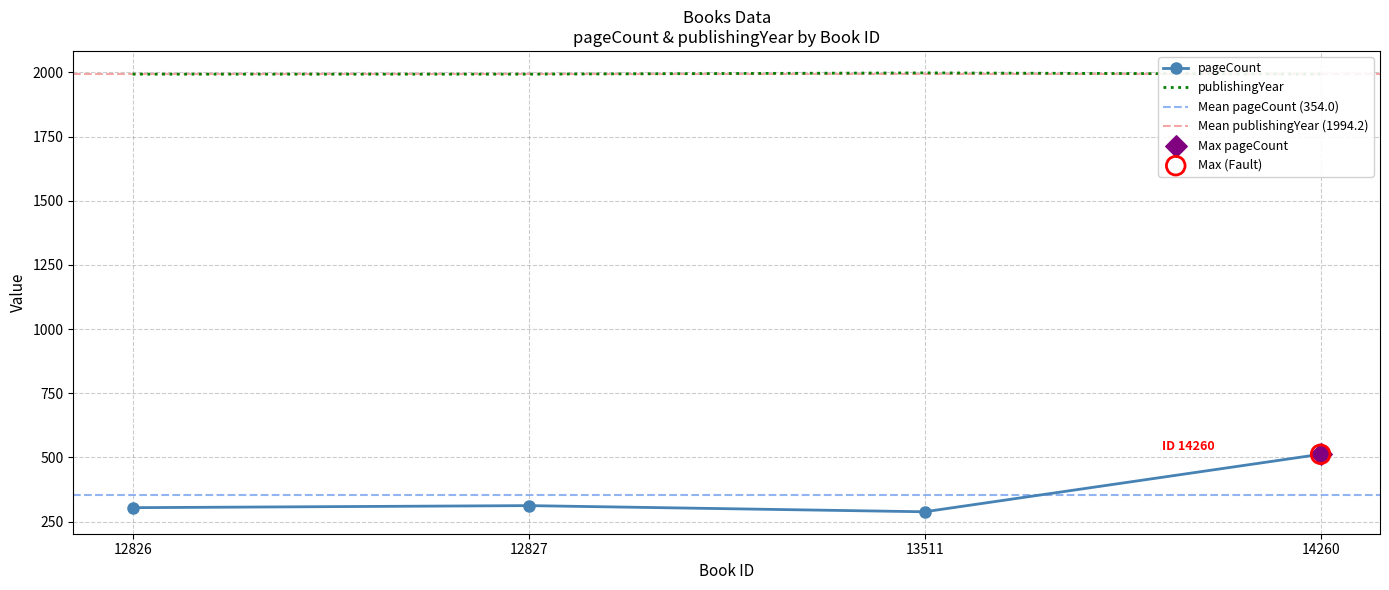

At which category is the sum across all series the highest?

14260